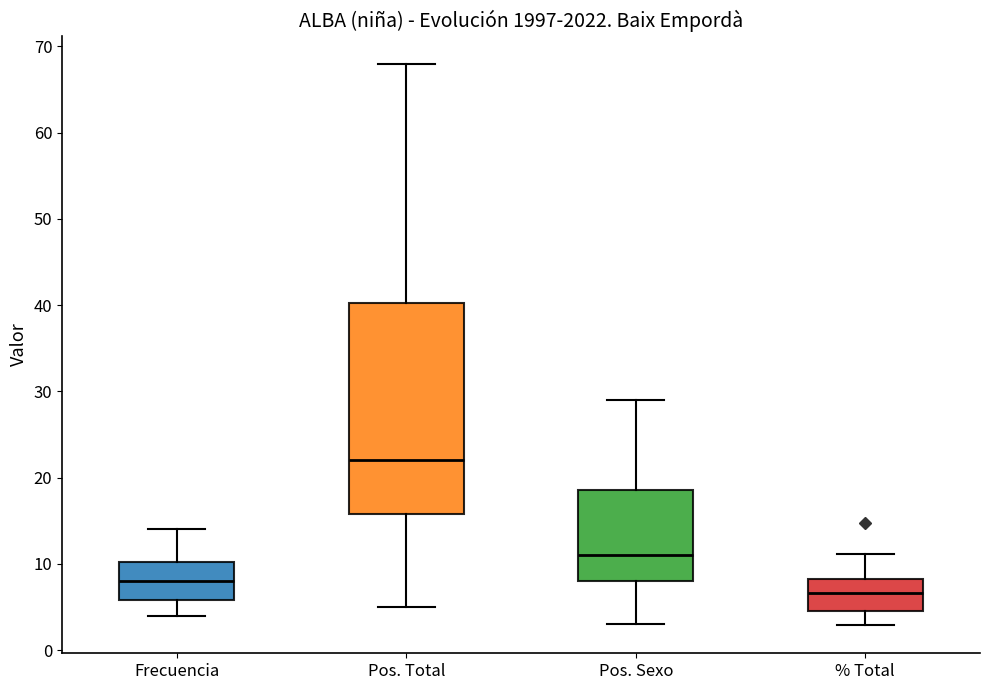

Comparing the boxes themselves (not the whiskers), which one is the tallest?

Pos. Total